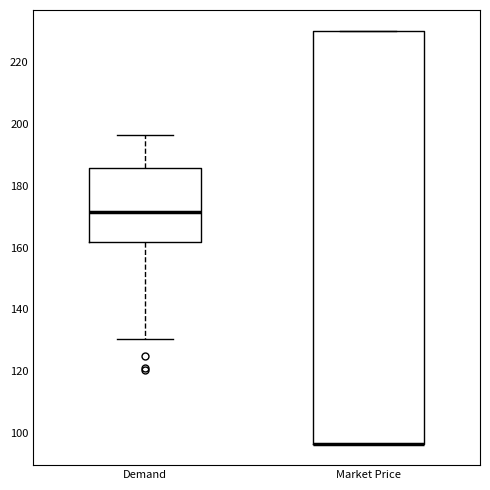

Where is the lower edge of the box for Market Price on the y-axis? The values are not printed on the chart, so give them approximately, as read against the axis.

96